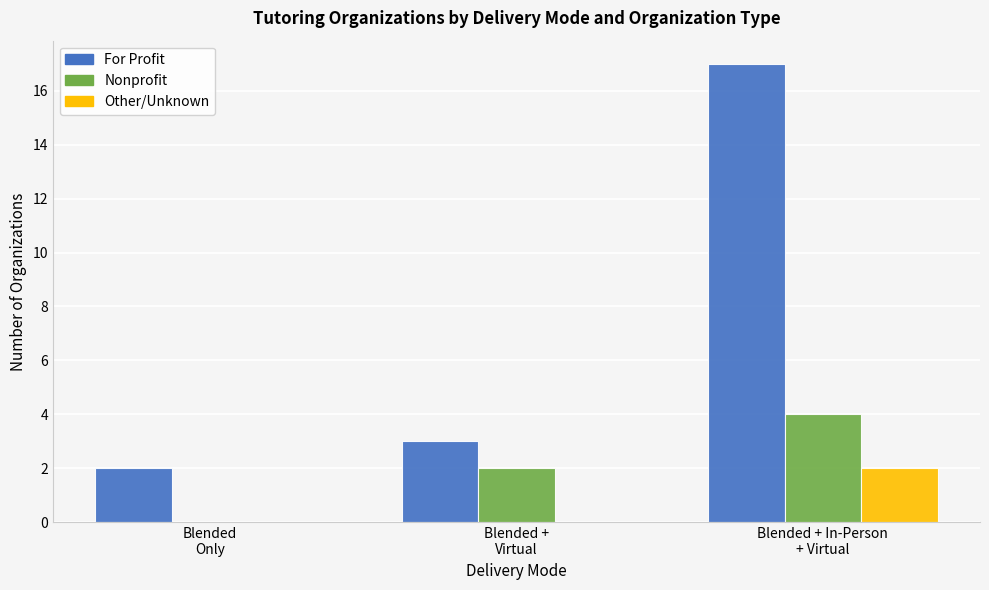

The value of Other/Unknown at Blended
Only is 0. True or false?

True